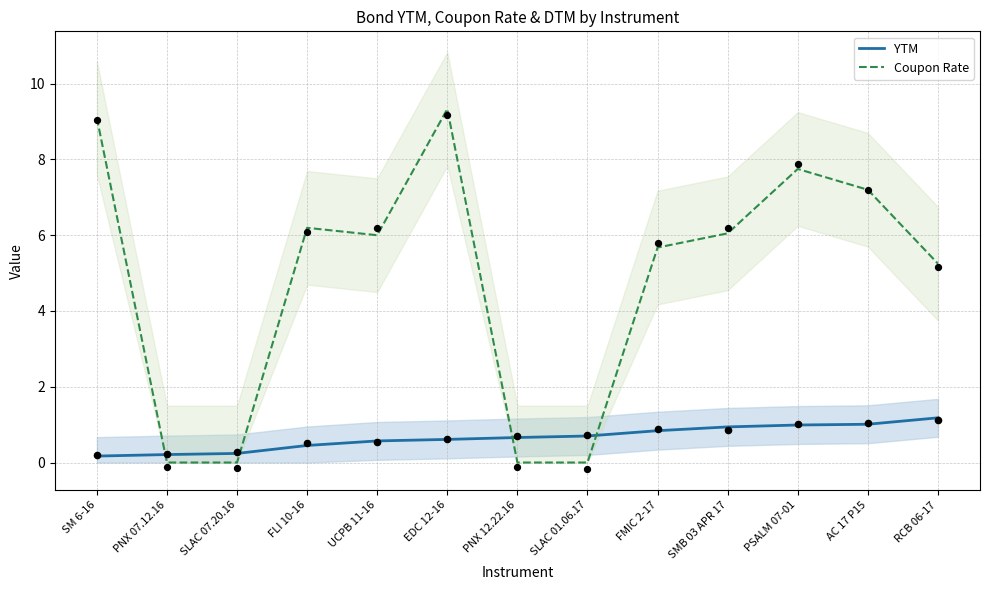

At how many categories does at least one series exceed 5?

9